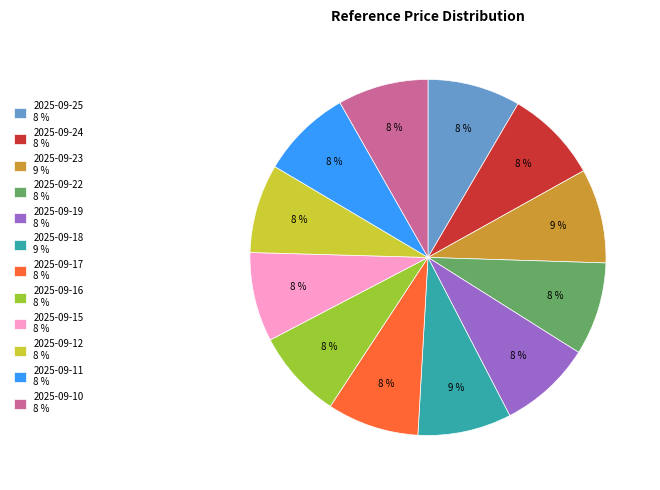

True or false: 2025-09-23 accounts for 9% of the total.

True